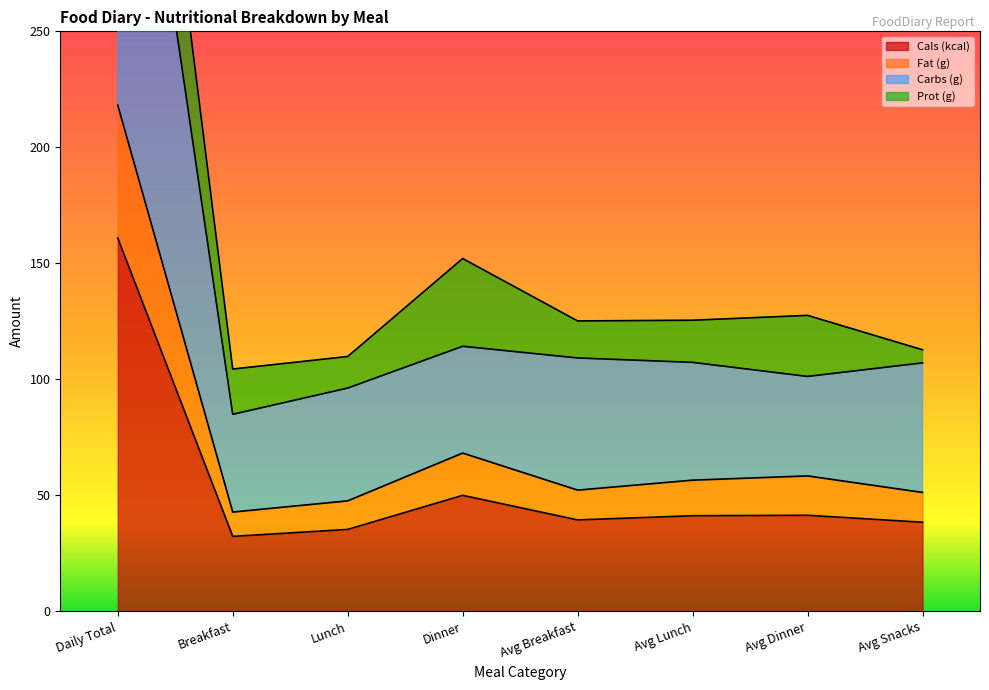

What is the lowest value of the Cals (kcal) series?

32.3